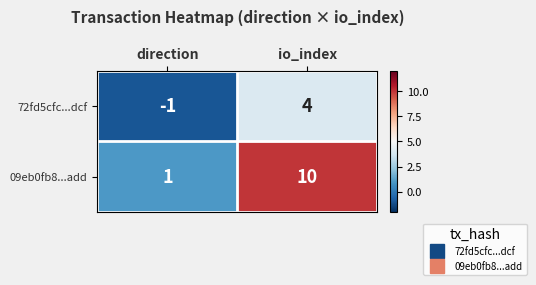

Reading right to left, transcribe all the data shown in this chart.

72fd5cfc...dcf: 4	-1
09eb0fb8...add: 10	1